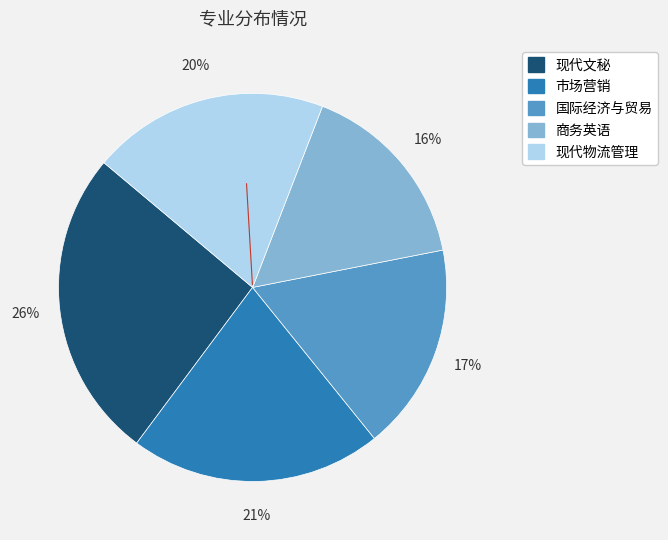

To the nearest percent, what is the average slice percentage?

20%